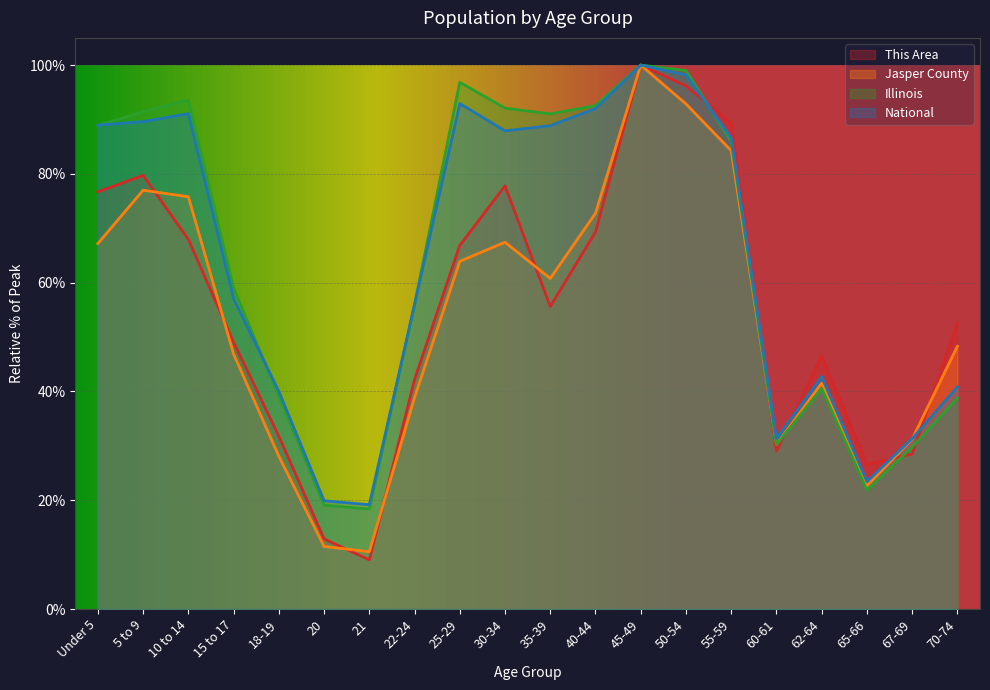

Which series has the largest range (max minus min)?

This Area